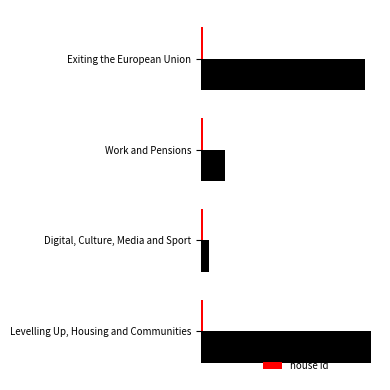

At which label does answering dept id reach its minimum?

Digital, Culture, Media and Sport